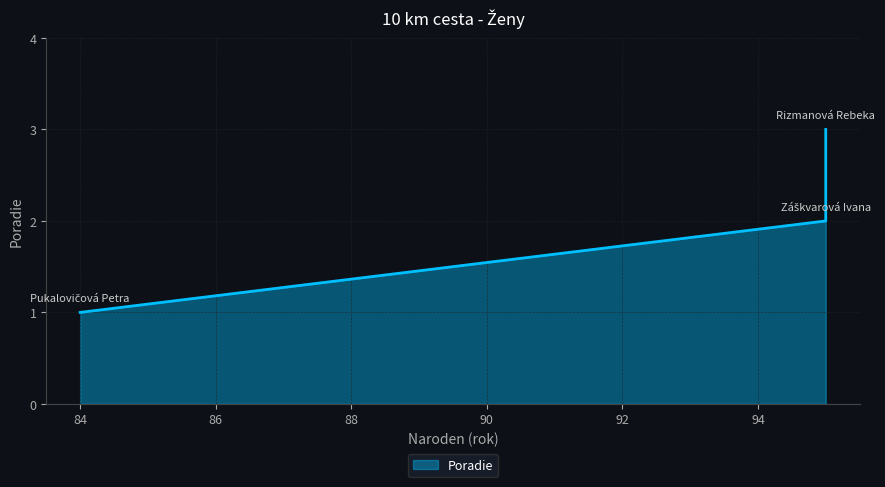

What is the minimum value shown in the chart?

1